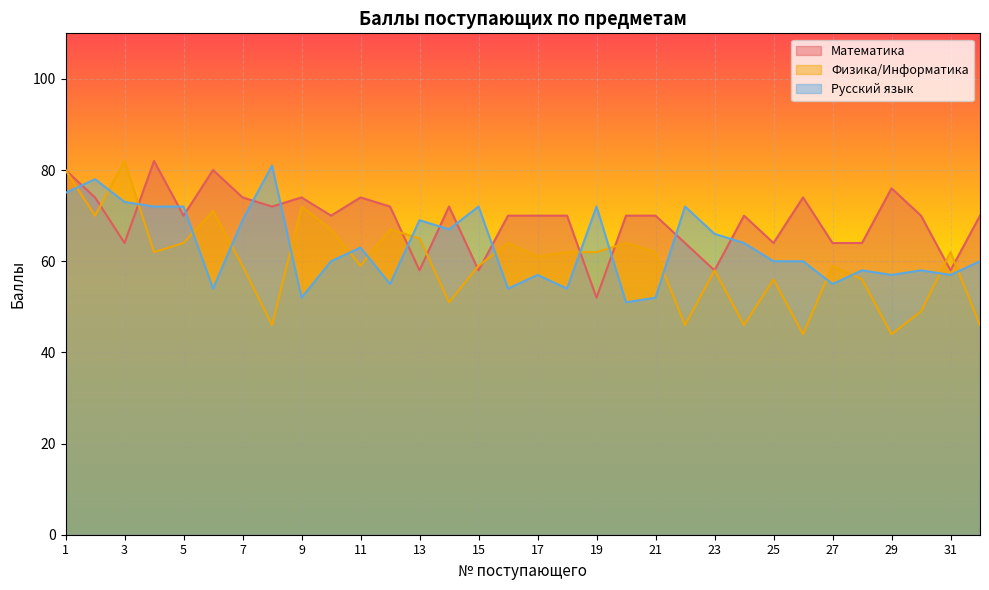

What are all the series names shown in the legend?

Математика, Физика/Информатика, Русский язык